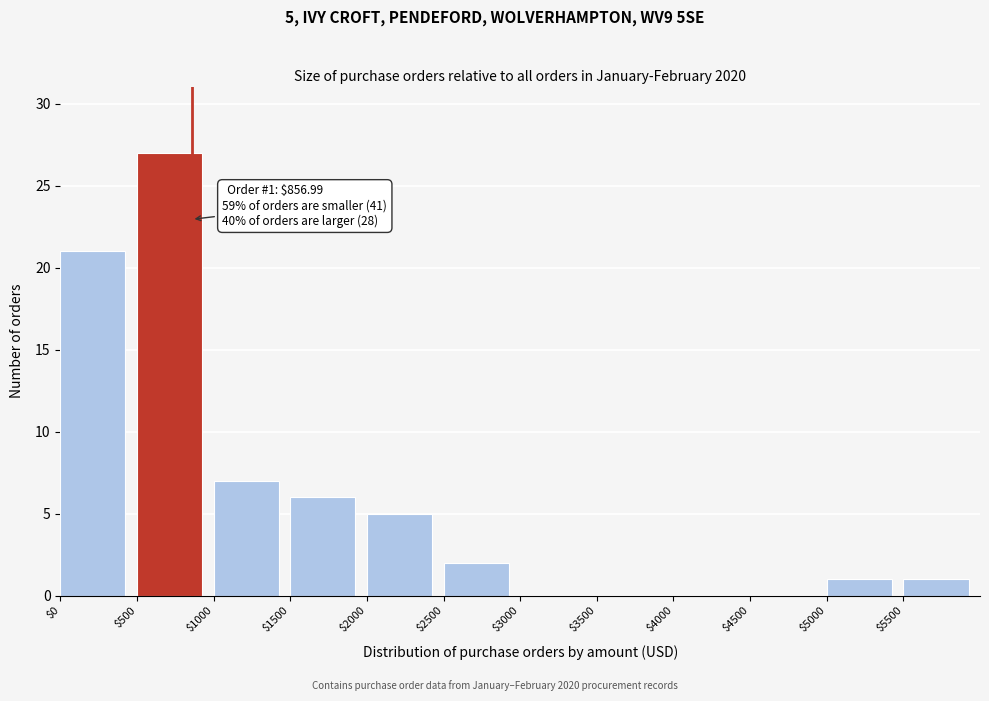

Which range on the x-axis has the tallest bar?

500 to 1000